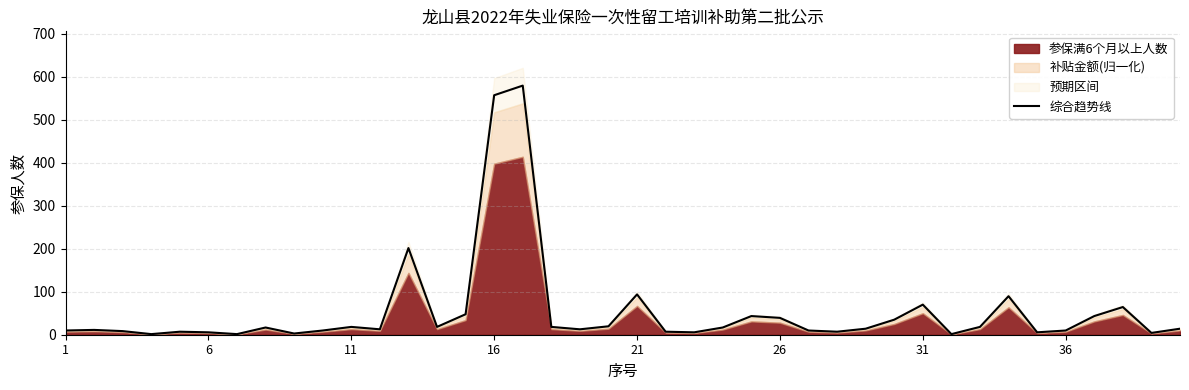

What is the difference between the second highest and second lowest values?

555.8